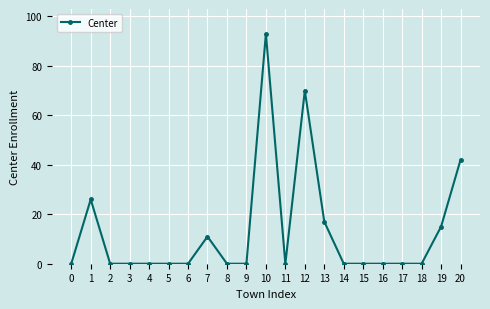

Does the chart display data point markers on the line(s)?

Yes